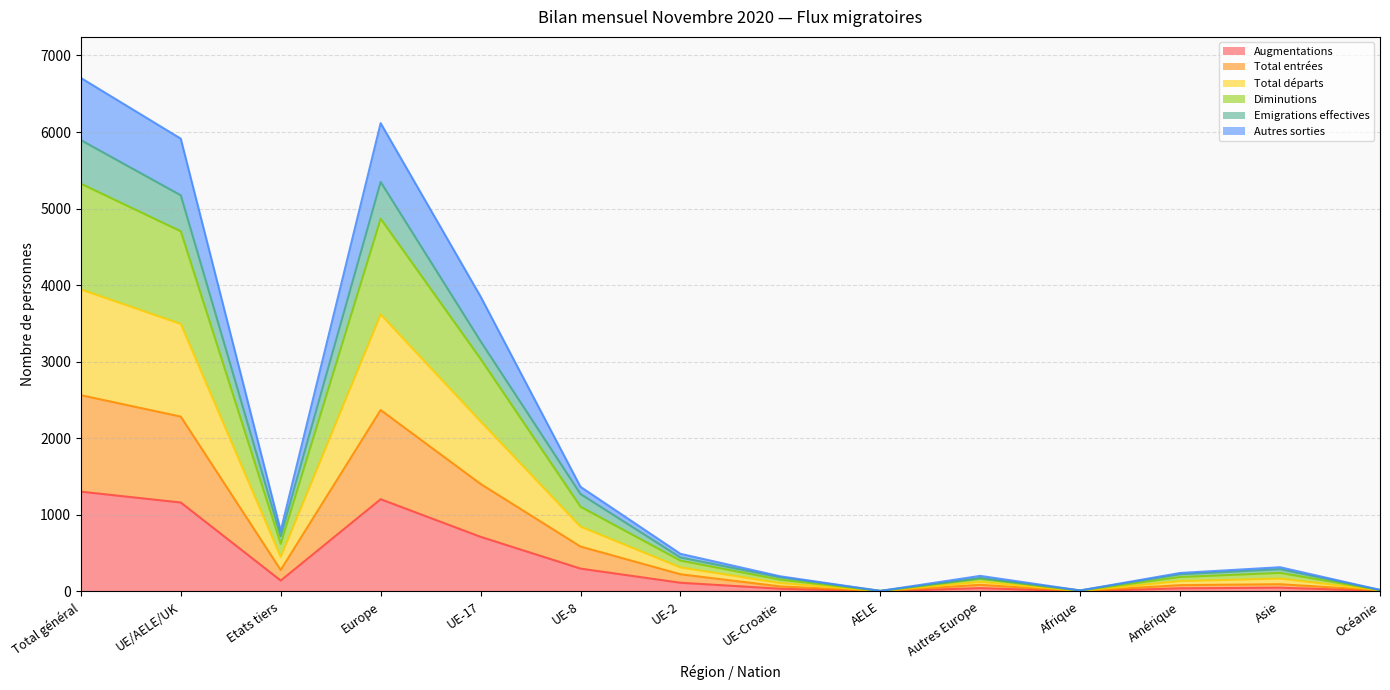

Which category has the highest value across all series?

Total général